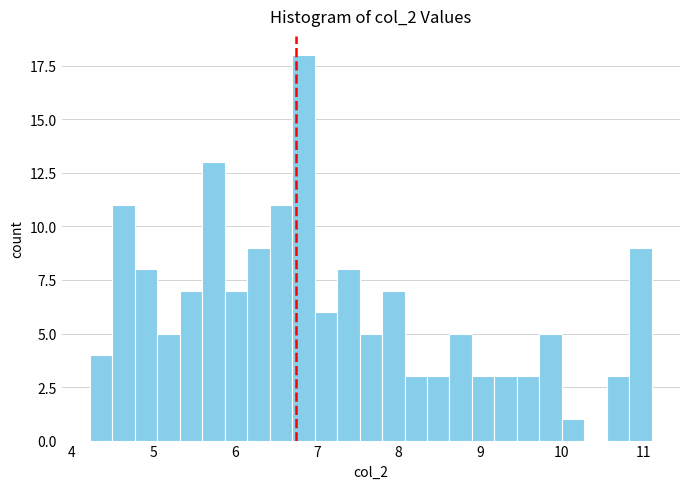

Around what value on the x-axis is the tallest bar? Give the approximate position of its centre, as read against the axis.

6.8